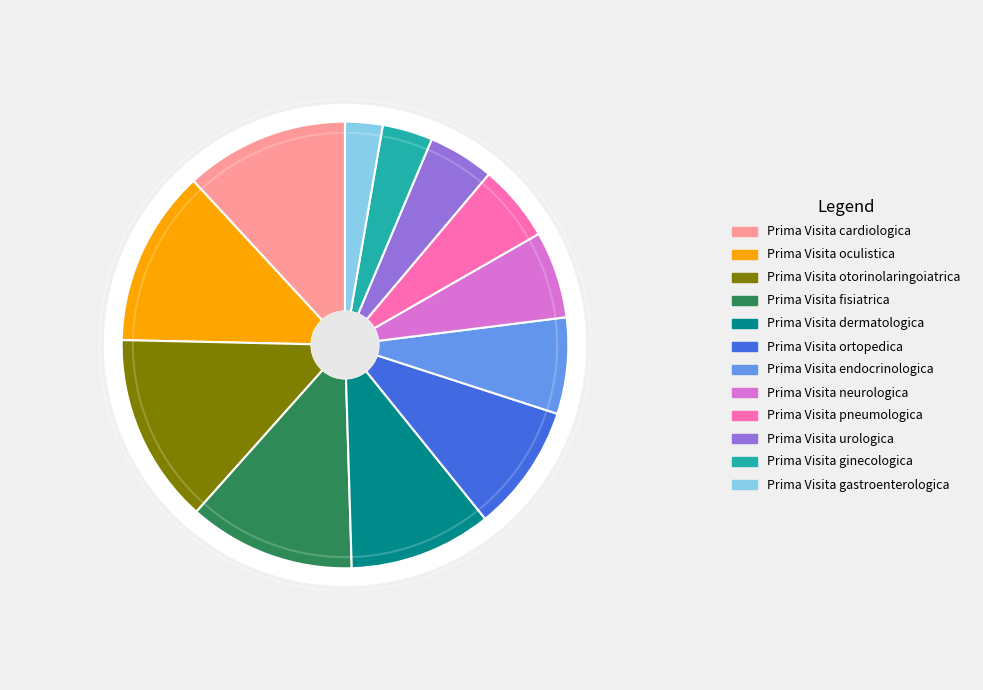

Which category has the biggest portion of the pie?

Prima Visita otorinolaringoiatrica